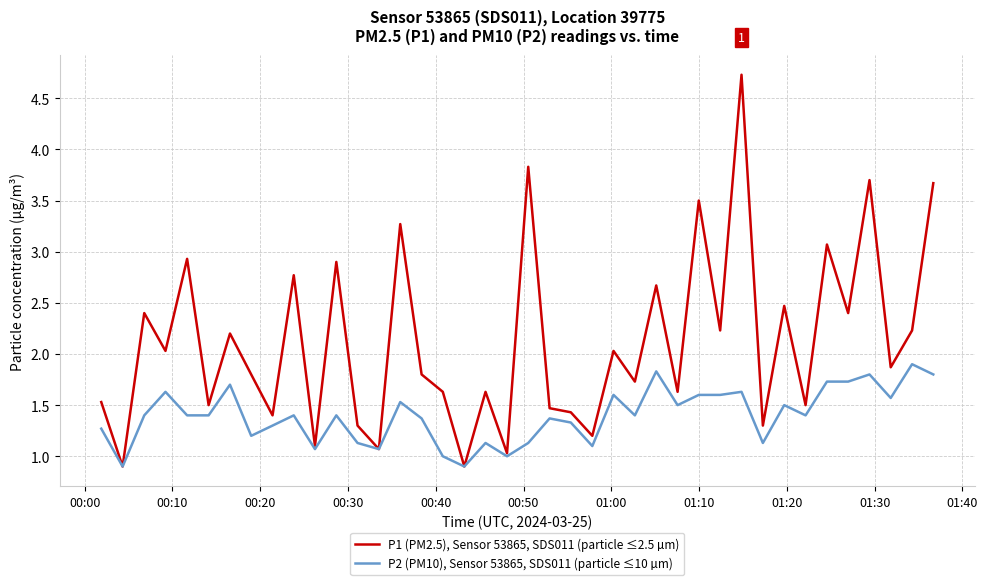

Which series has the largest range (max minus min)?

P1 (PM2.5), Sensor 53865, SDS011 (particle ≤2.5 µm)